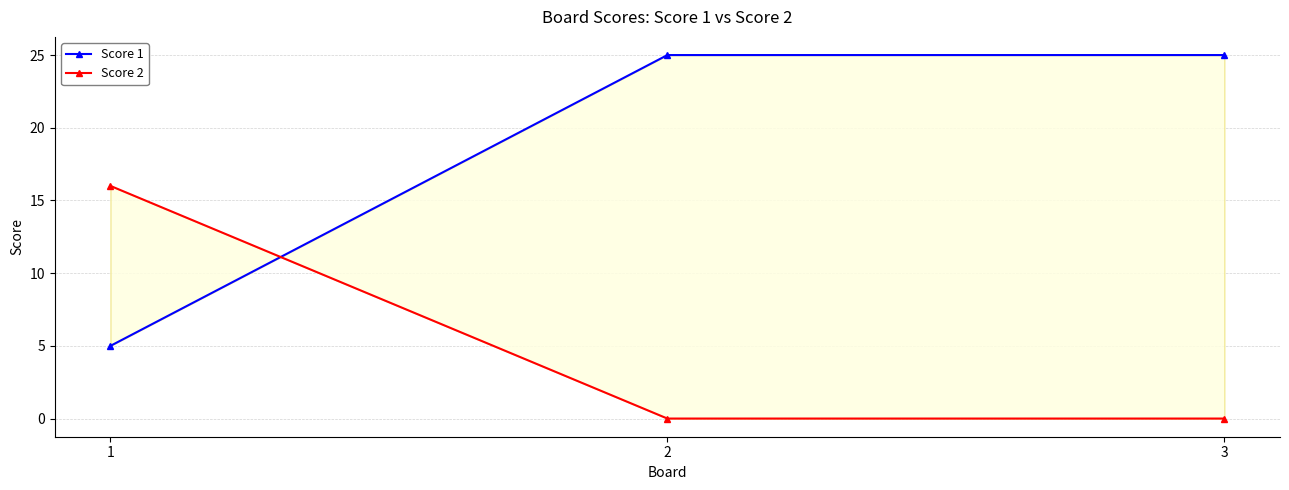

Which series has the largest total across all categories?

Score 1